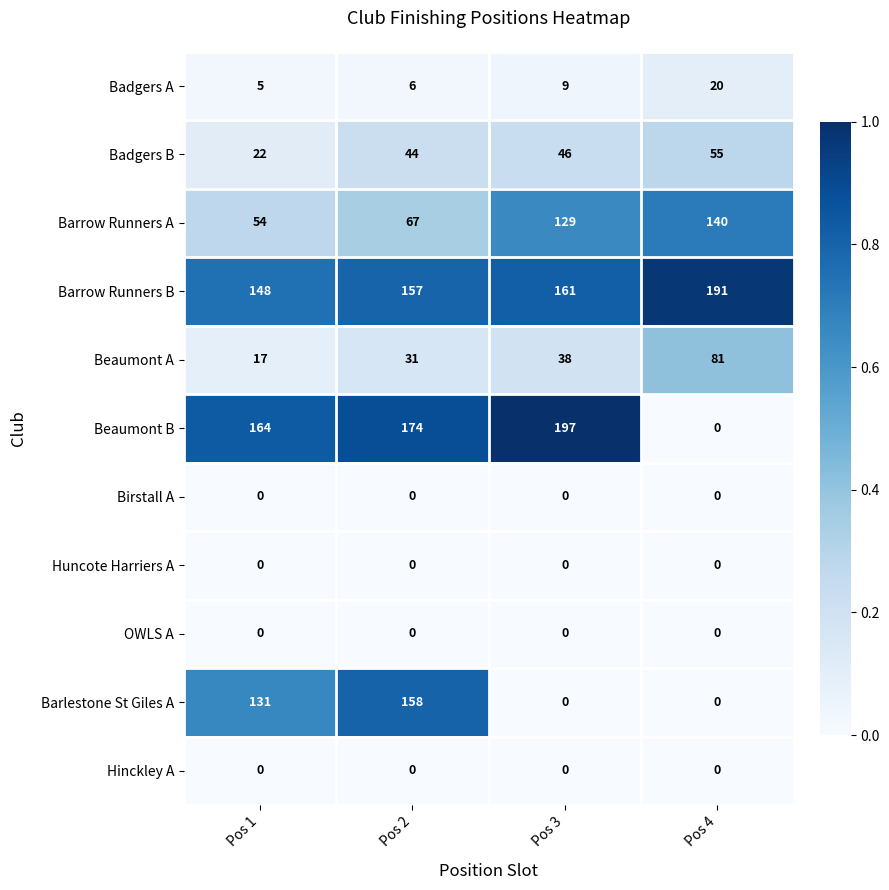

Between Pos 1 and Pos 3, which series saw the biggest shift?

Barlestone St Giles A